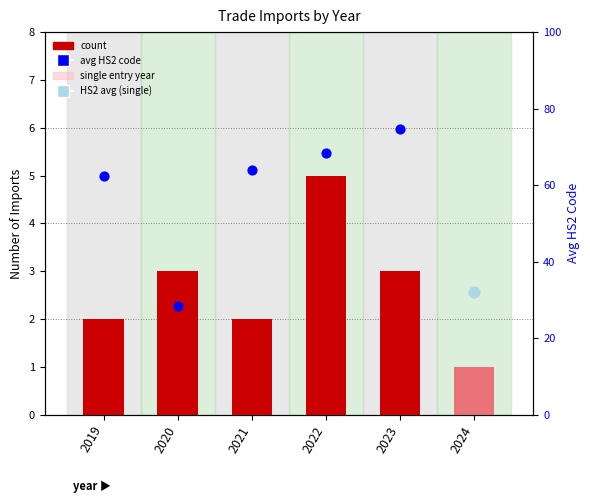

Is the value of avg HS2 code at 2019 greater than the value of count at 2024?

Yes